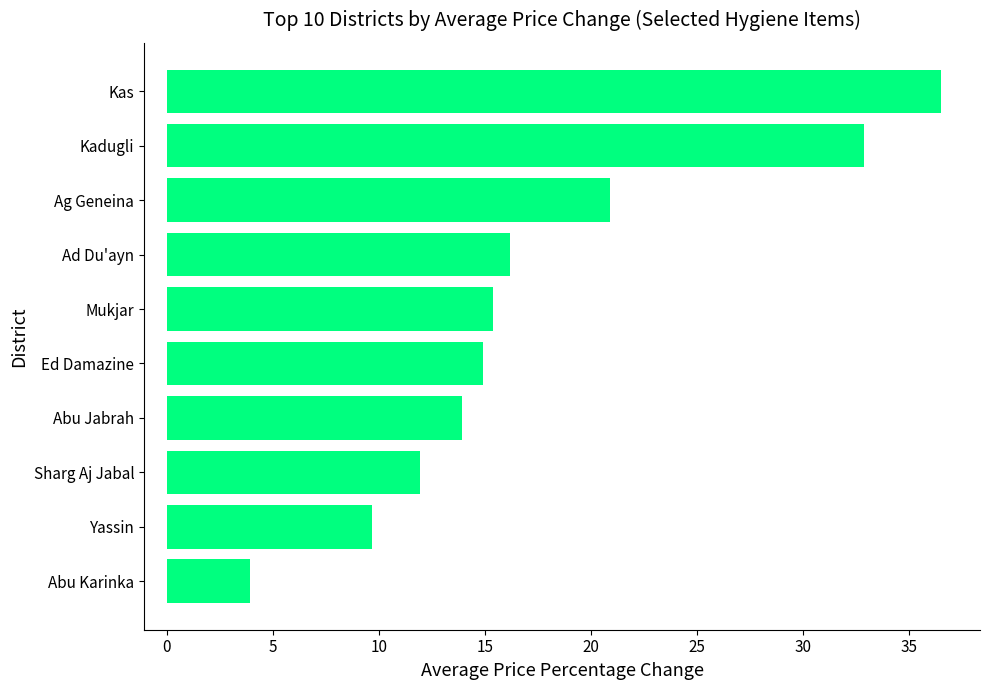

Where is the data nearest to the value 20?

Ag Geneina